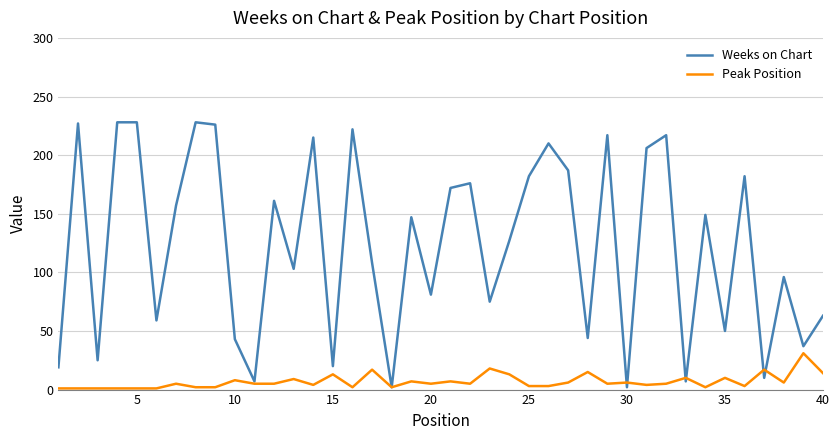

Which series has the widest spread of values?

Weeks on Chart